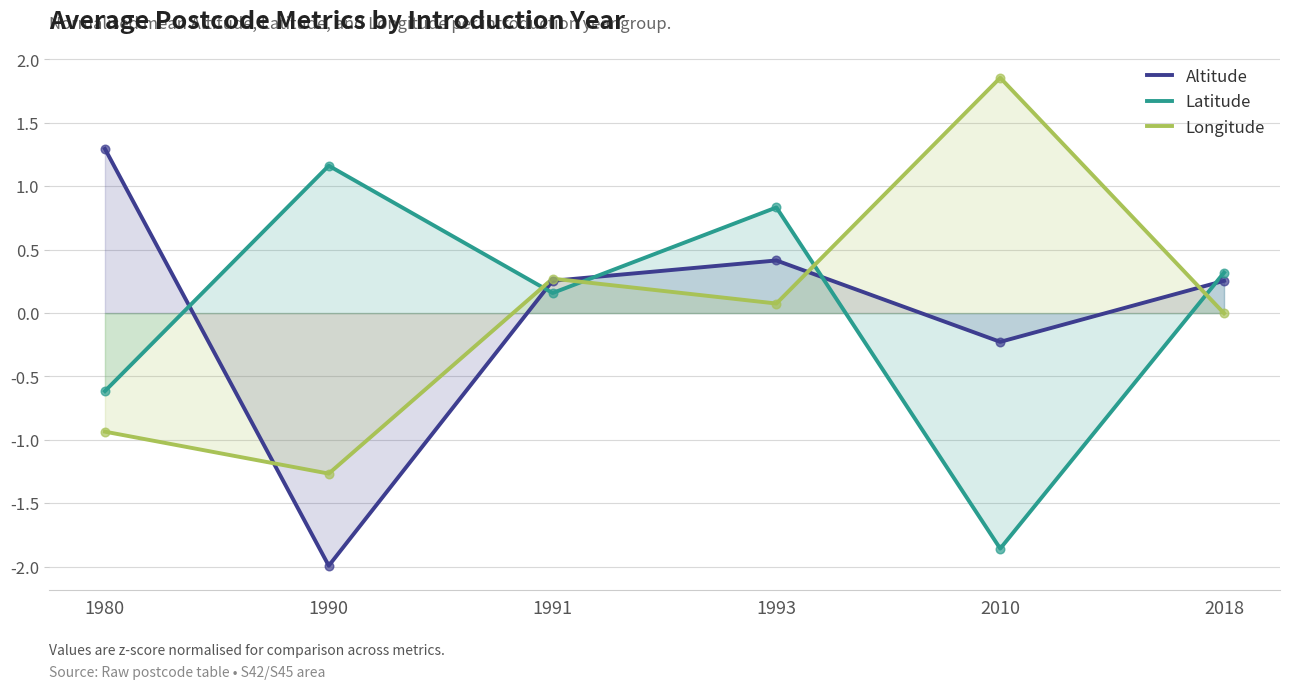

Is the value of Longitude at 2018 greater than the value of Latitude at 2010?

Yes